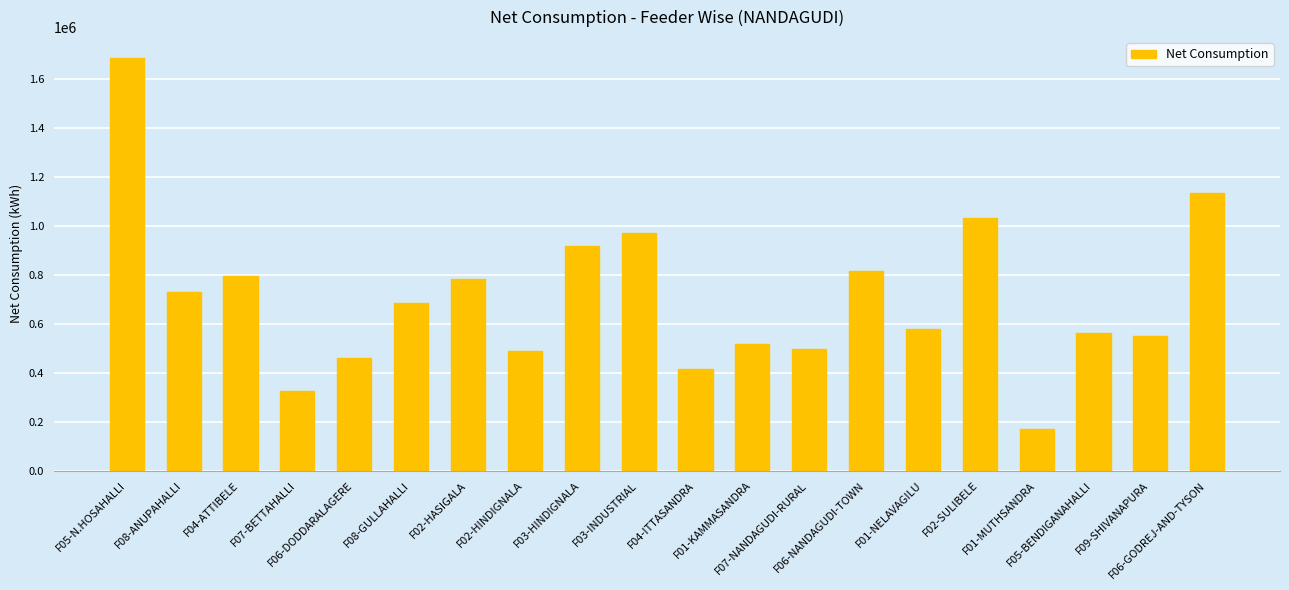

What is the label of the 19th bar from the left?

F09-SHIVANAPURA